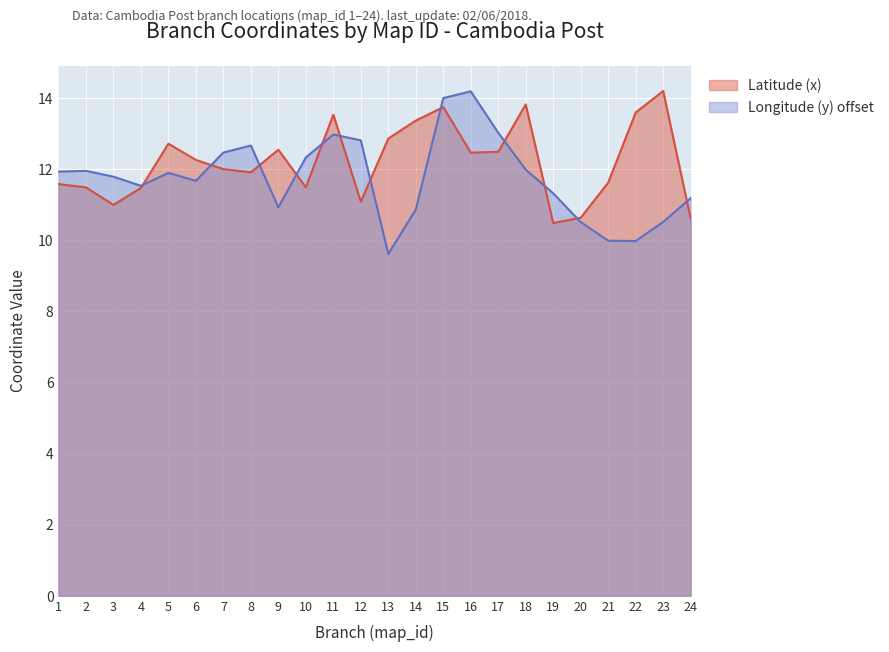

Which category has the lowest value in the Longitude (y) series?

13